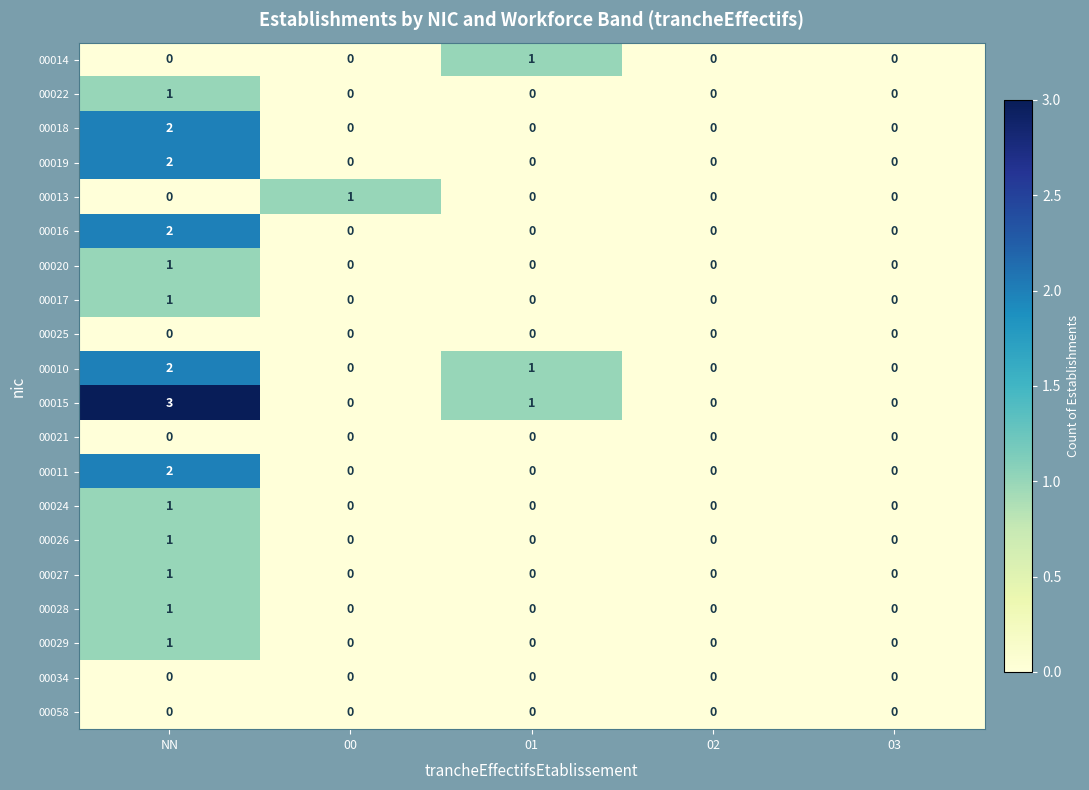

Which series has the largest total across all categories?

00015